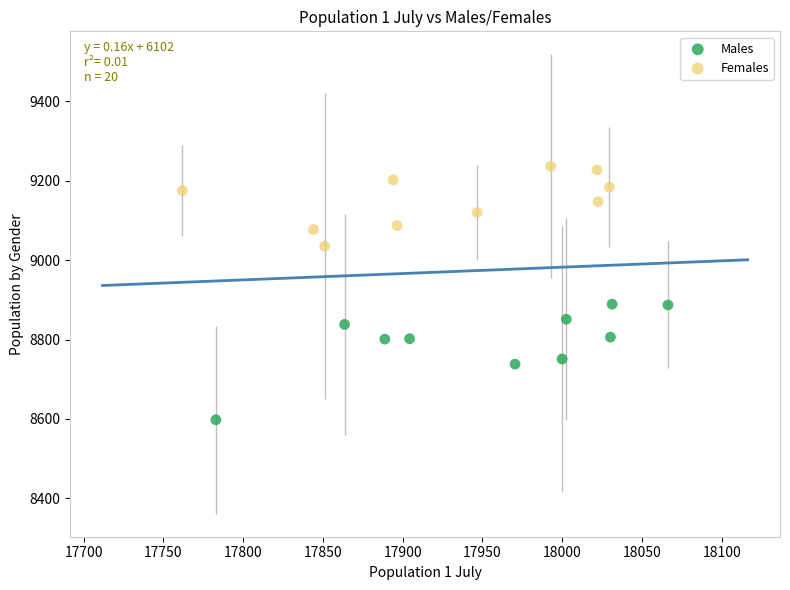

Which series contains the highest Y value?

Females